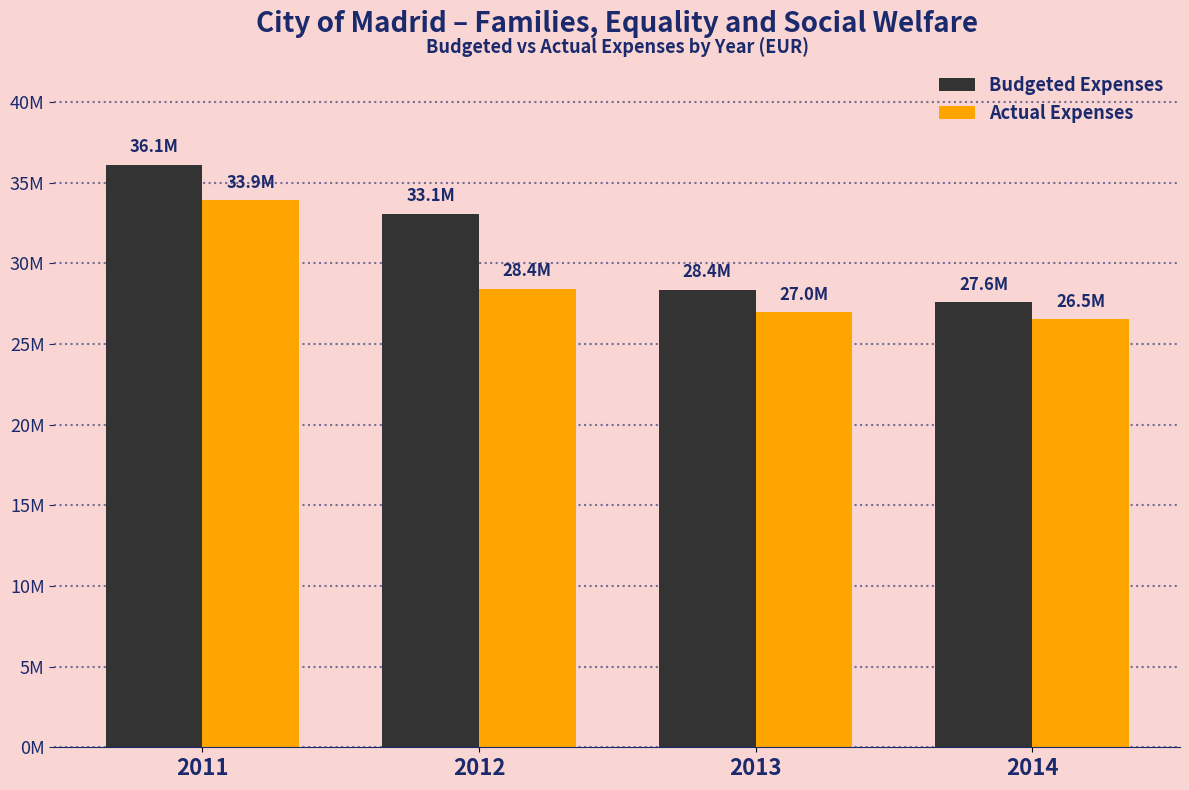

Which series changed the most between 2012 and 2013?

Budgeted Expenses